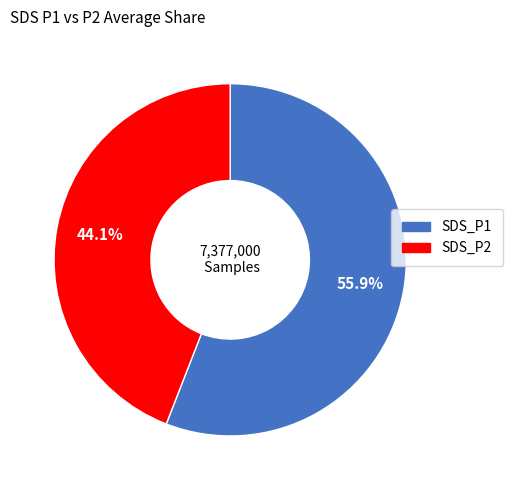

Approximately how many times larger is the value at SDS_P2 compared to SDS_P1?

0.8